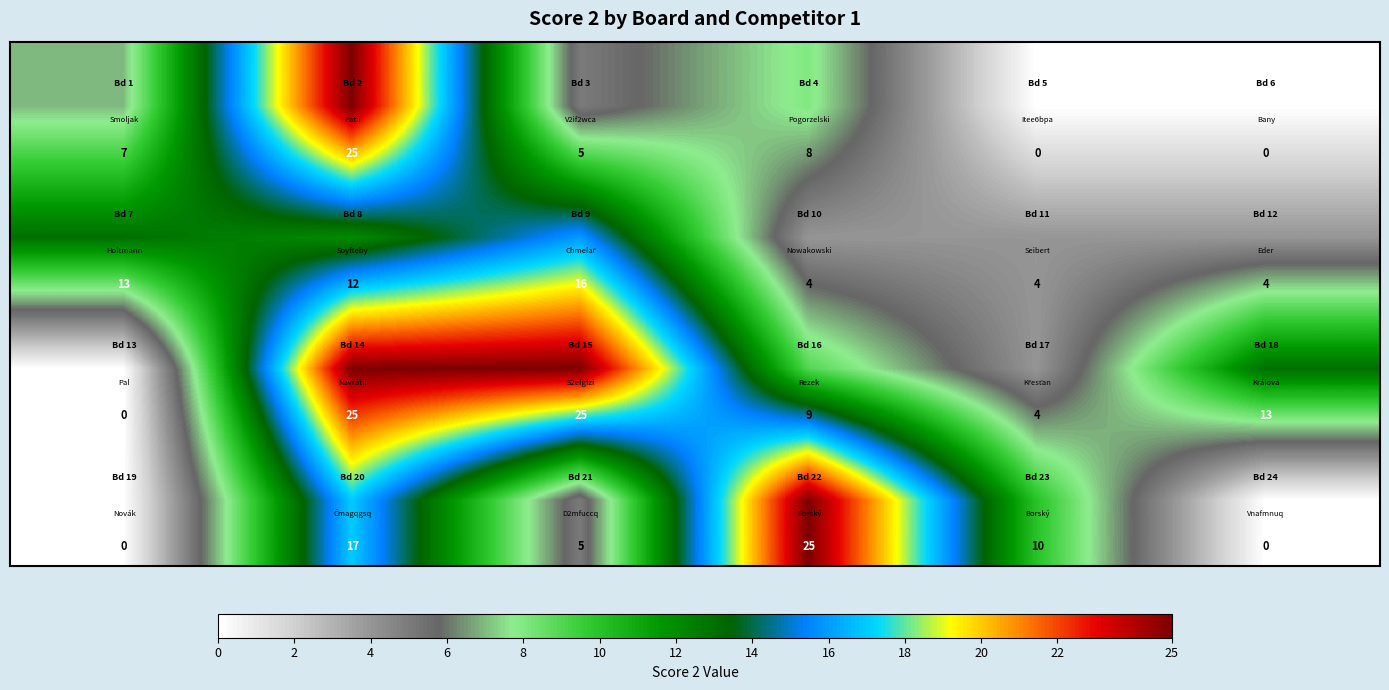

What is the maximum value shown in the chart?

25